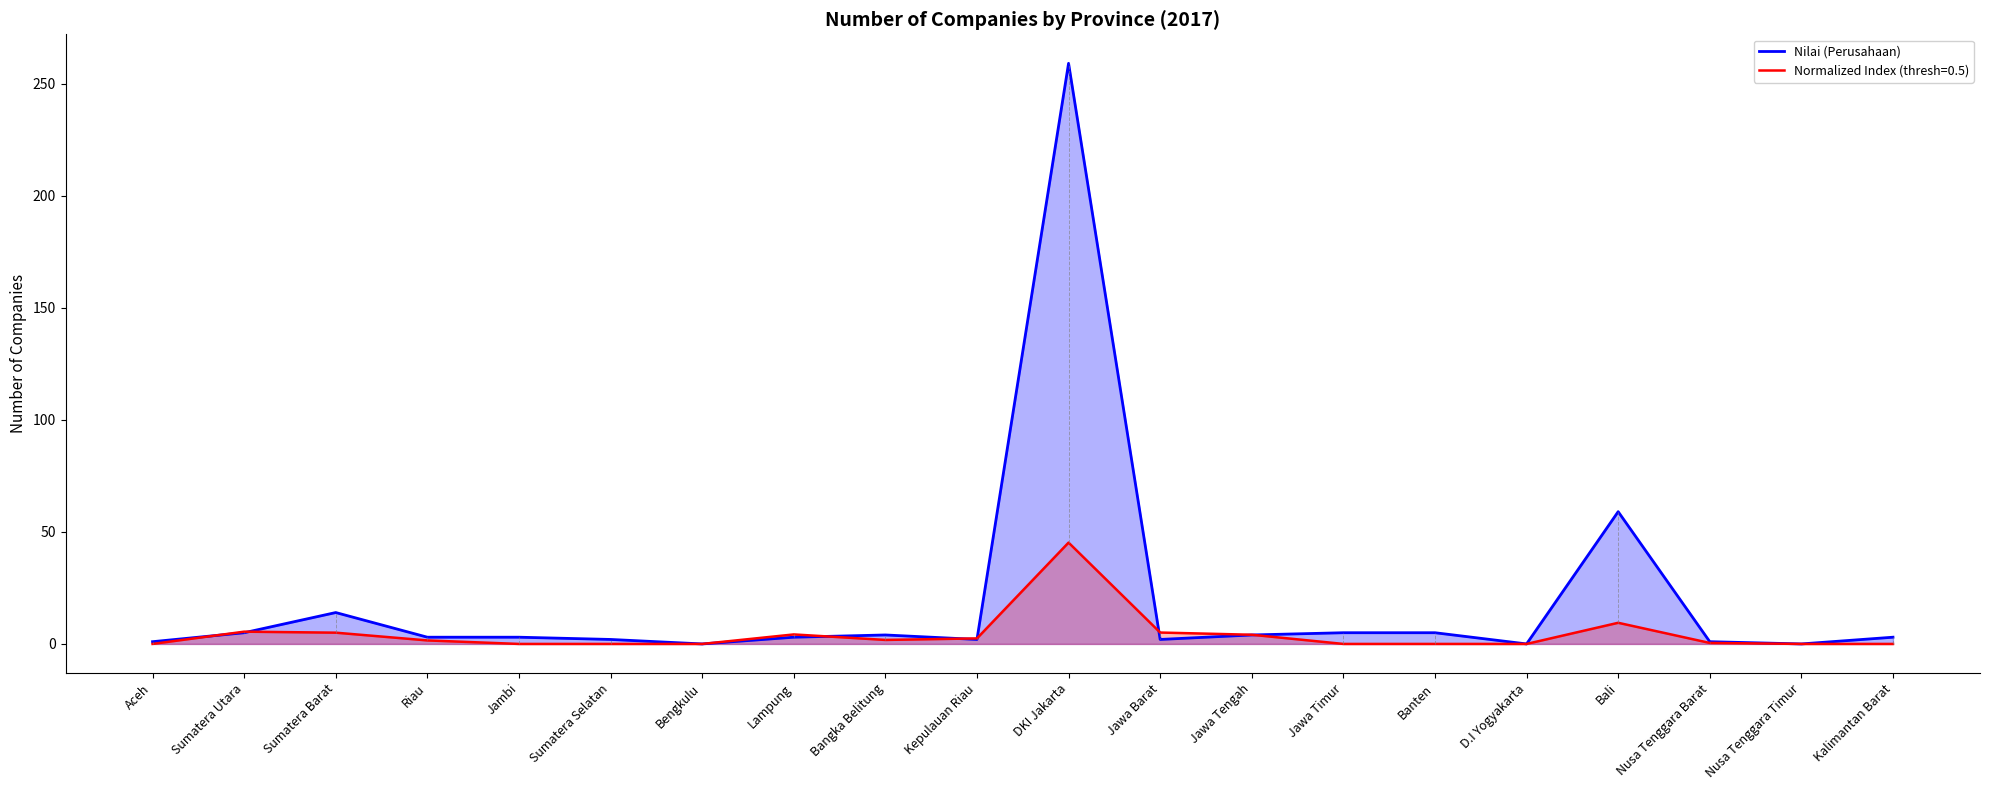

What is the label of the 6th point from the left?

Sumatera Selatan